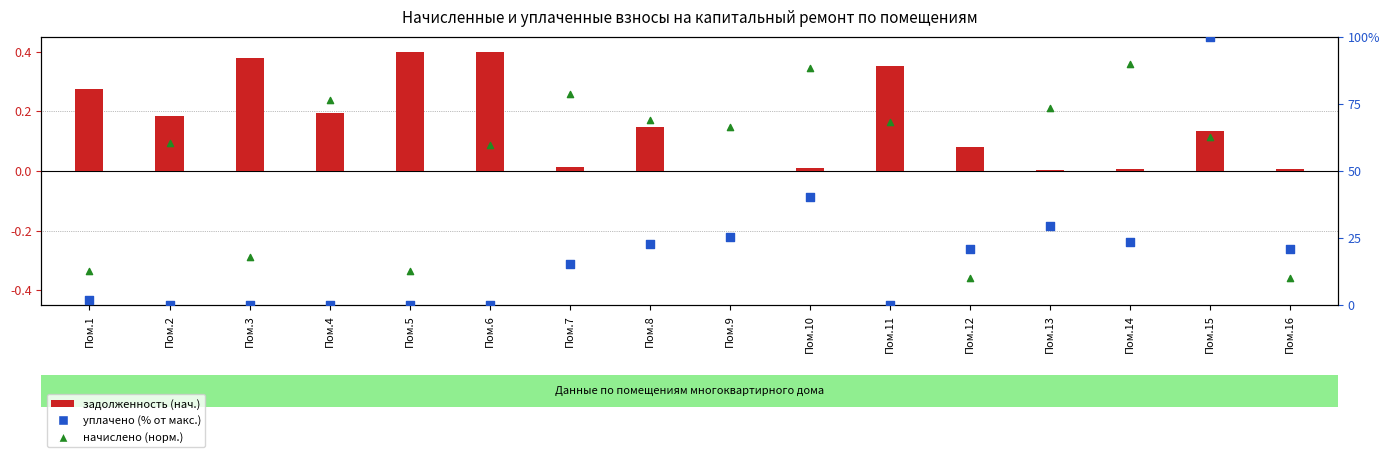

Which series reaches the maximum Y coordinate?

уплачено (% от макс.)